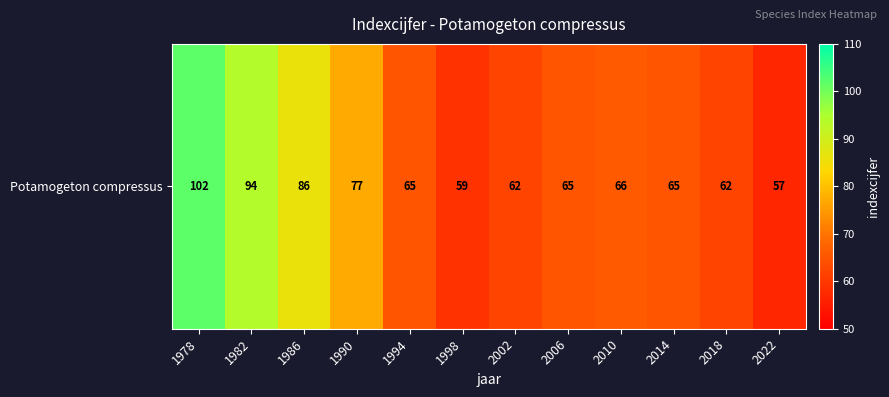

What is the sum of the values at 1990 and 1998?

136